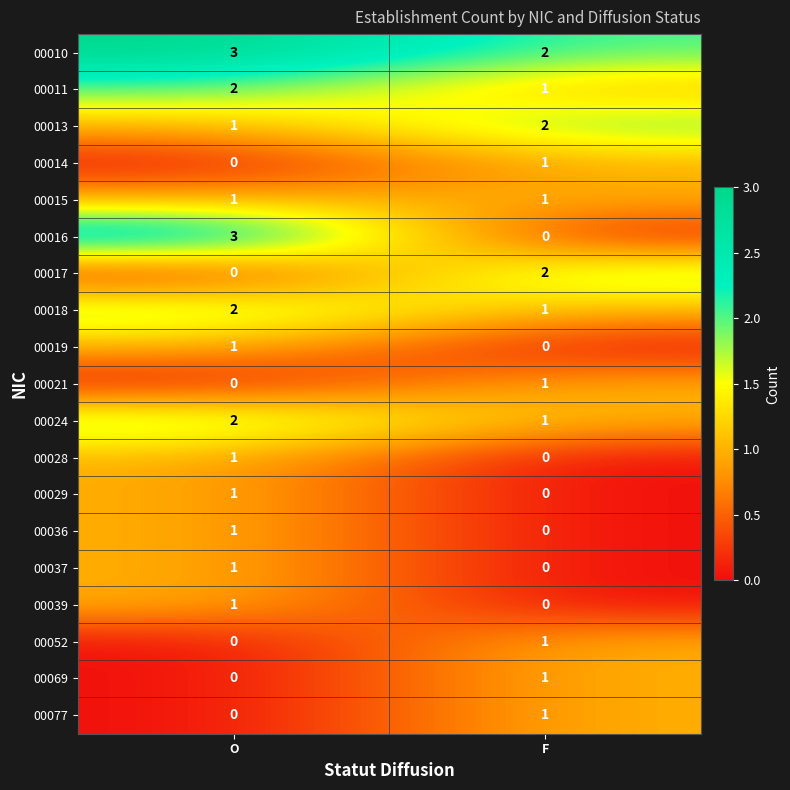

Which series has the largest total across all categories?

00010